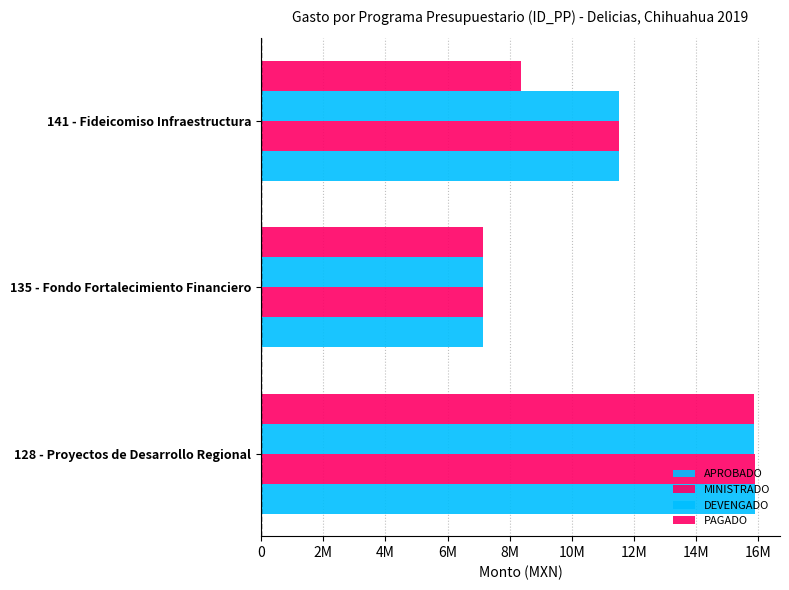

What is the value of the DEVENGADO bar at the 3rd from the left?

11508716.7